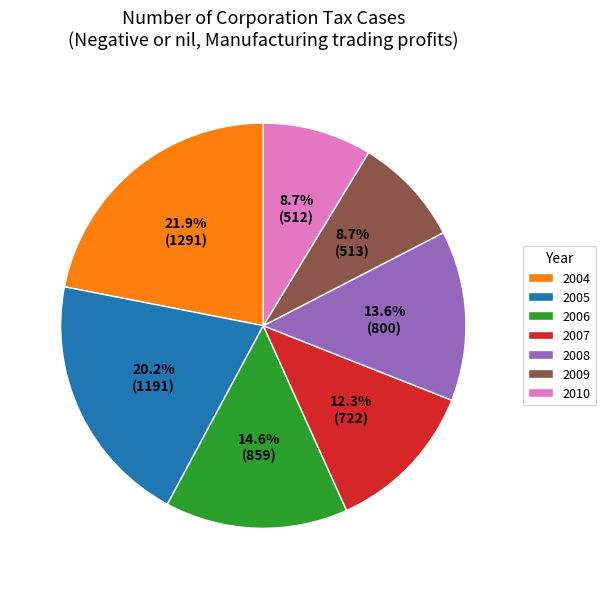

To the nearest percent, what is the average slice percentage?

14%